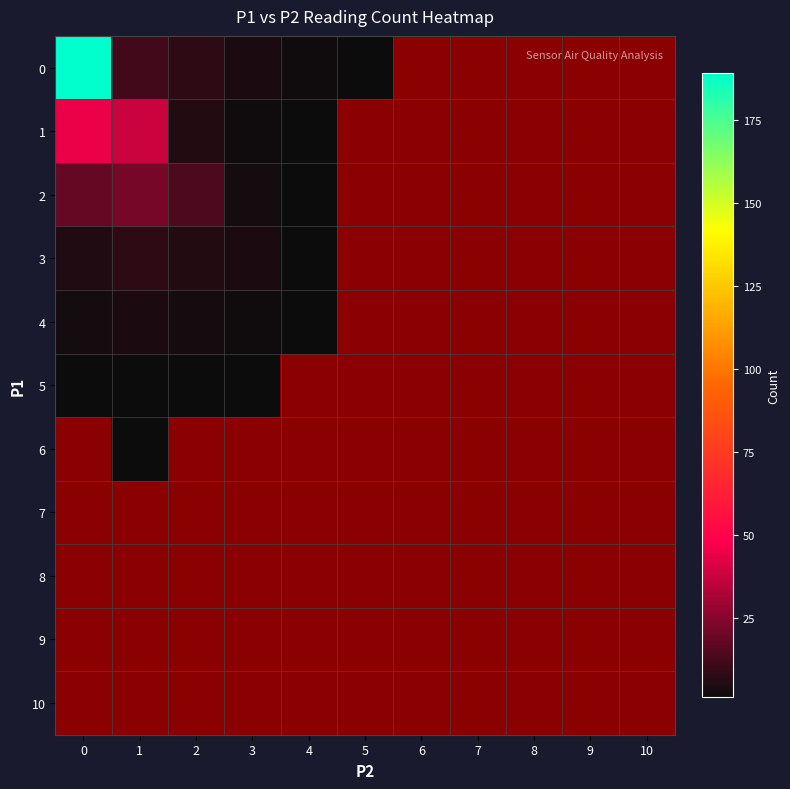

Is the value of 6 at 7 greater than the value of 8 at 8?

No